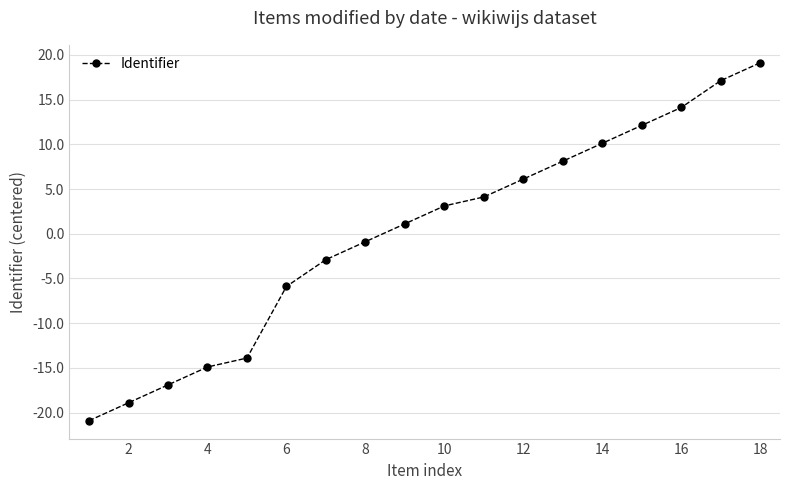

What is the value of the 9th point from the left?

1.1